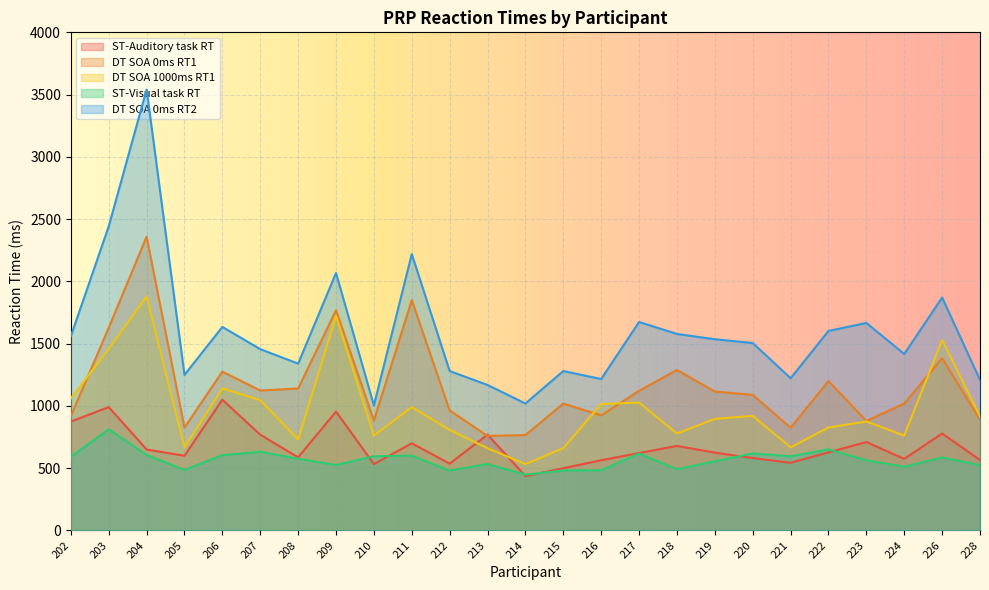

Which series has the widest spread of values?

DT SOA 0ms RT2